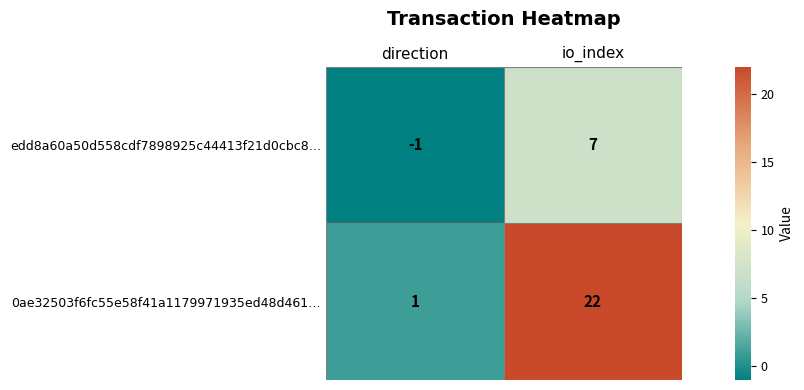

Where is 0ae32503f6fc55e58f41a1179971935ed48d461… nearest to the value 11?

direction